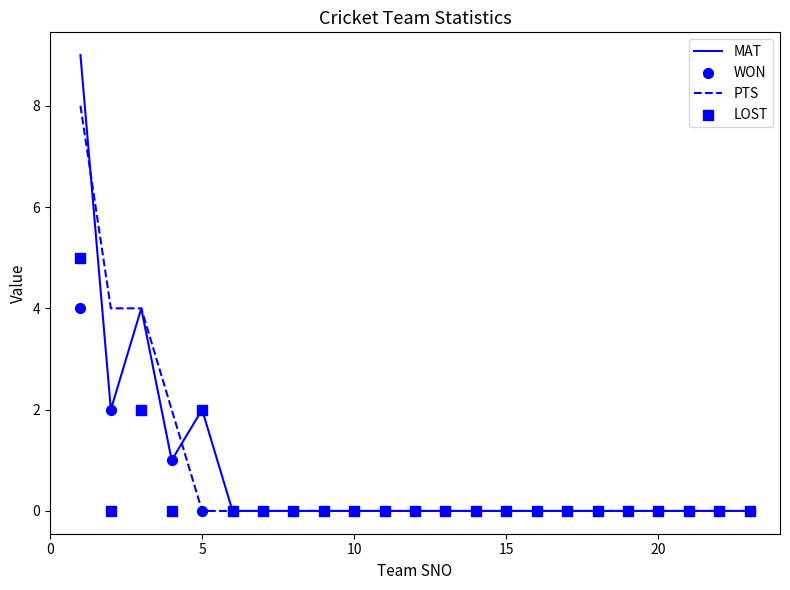

Which series reaches the maximum Y coordinate?

MAT